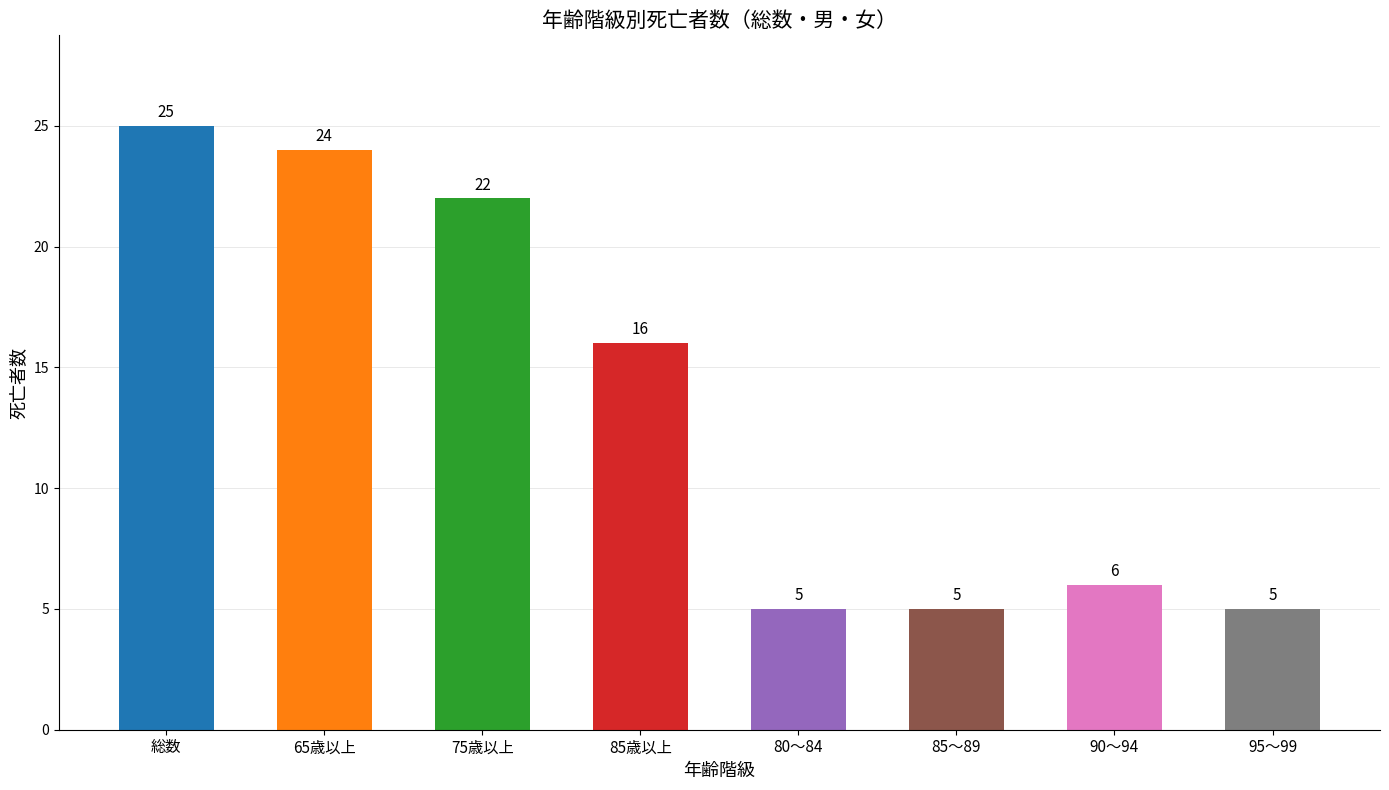

Are the bars horizontal?

No